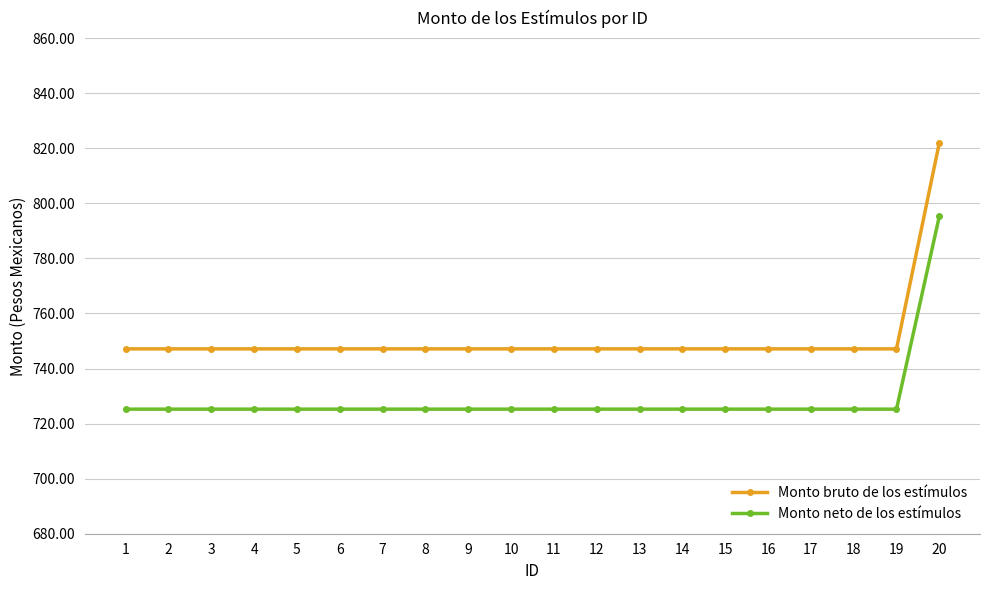

How many lines are shown in the chart?

2